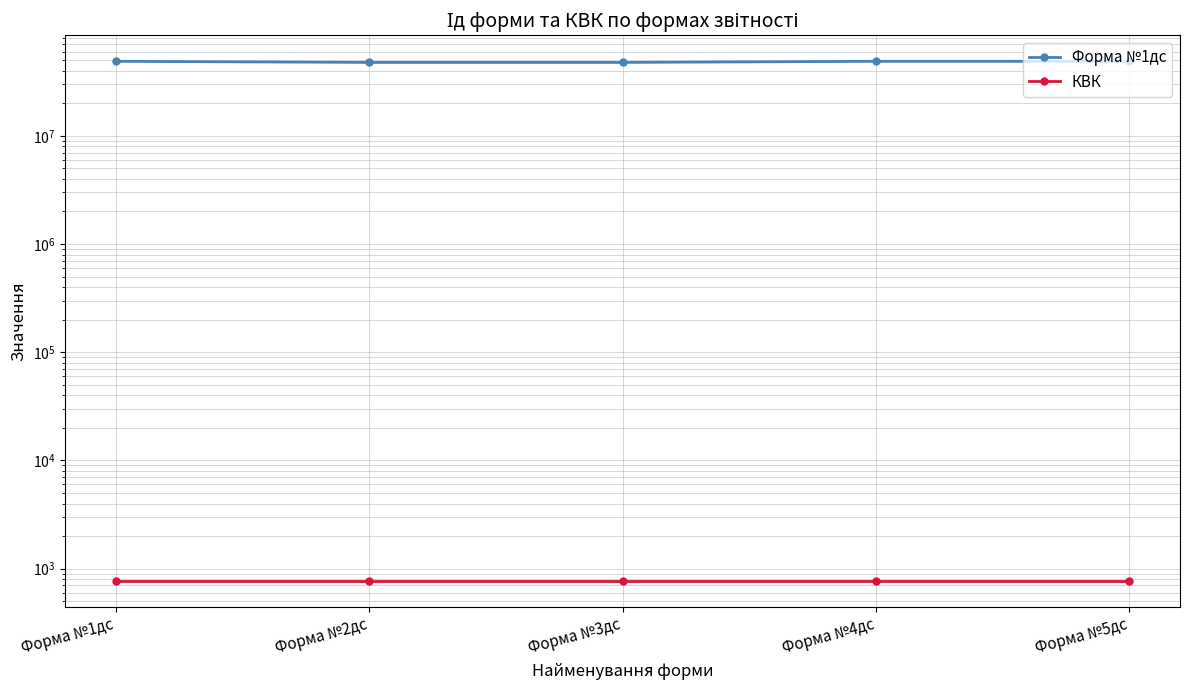

What is the label of the 2nd point from the right?

Форма №4дс